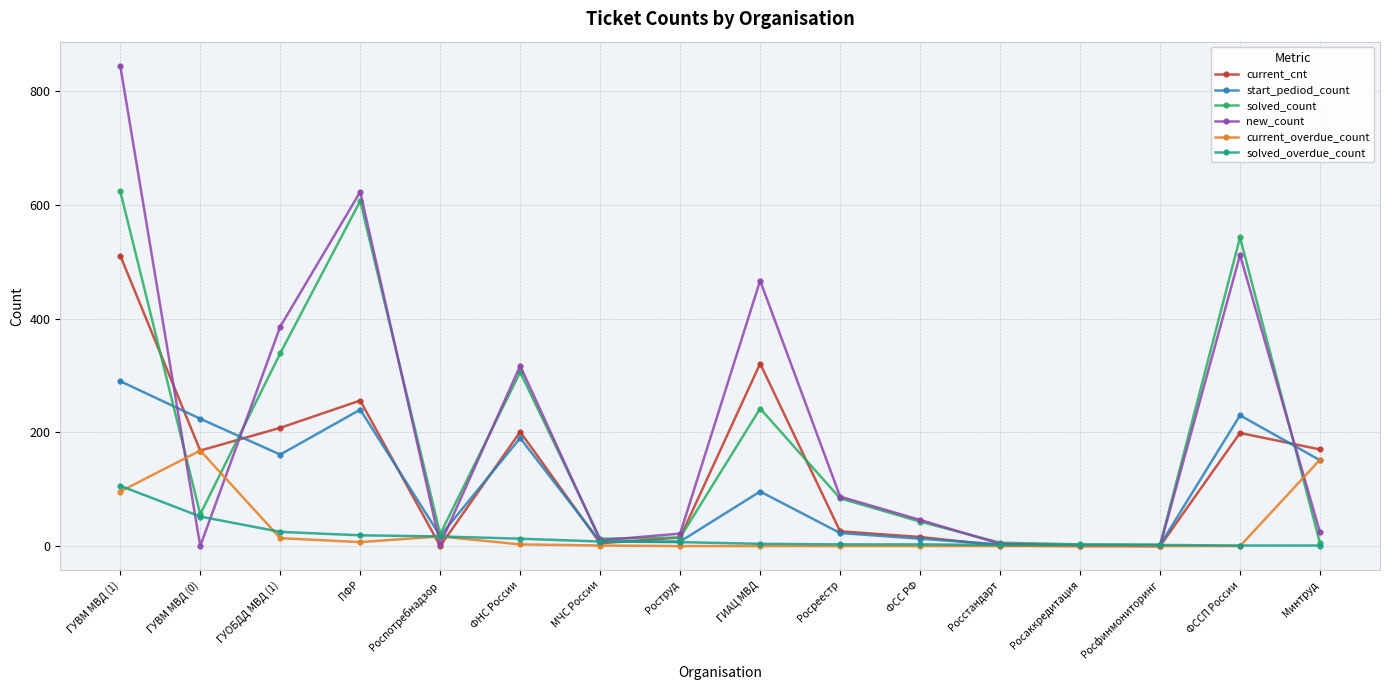

The new_count series shows 957 at ПФР. True or false?

False